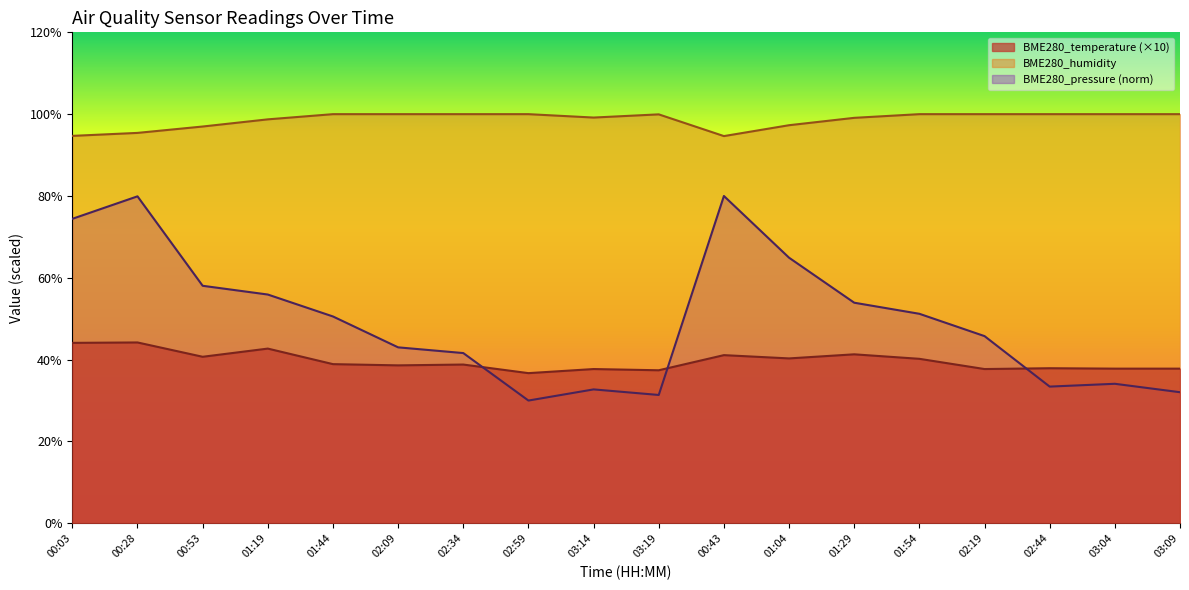

Which series has the largest total across all categories?

BME280_humidity